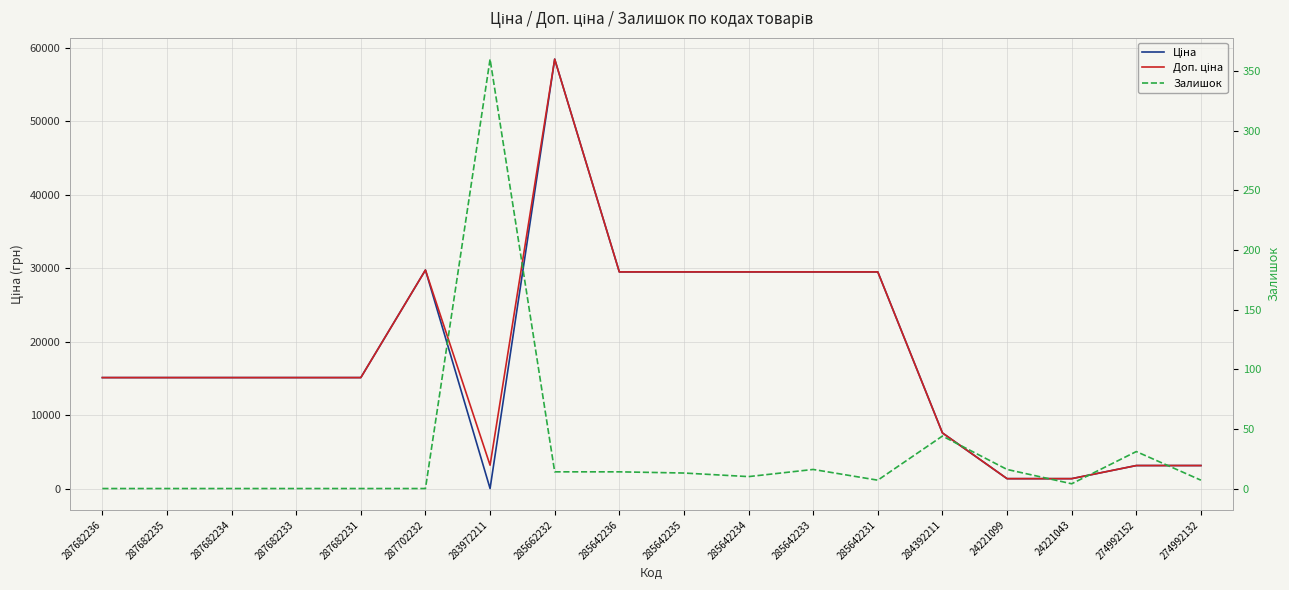

Is the value of Ціна at 287682231 greater than the value of Доп. ціна at 285642236?

No